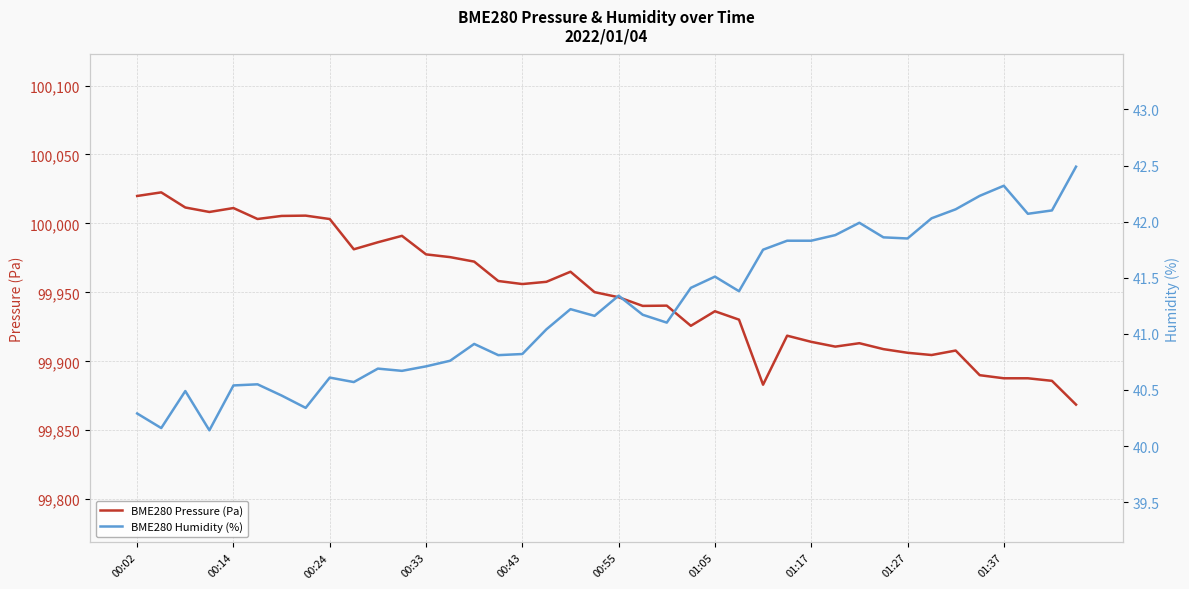

The BME280 Pressure (Pa) series shows 137402.6 at 01:17. True or false?

False